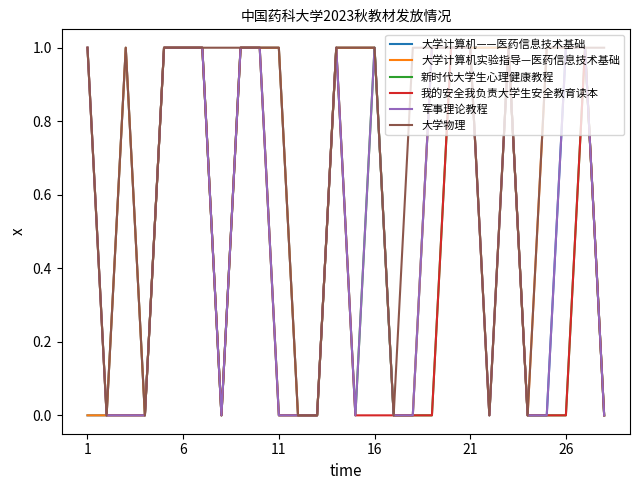

Which series has the largest total across all categories?

大学物理